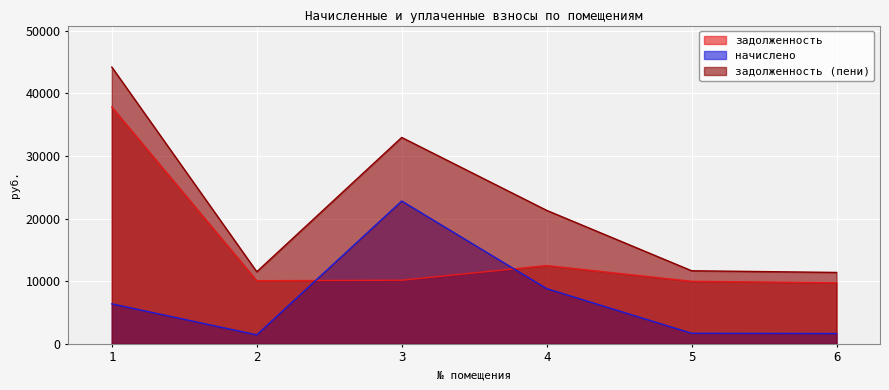

Where is the first local minimum for задолженность?

2